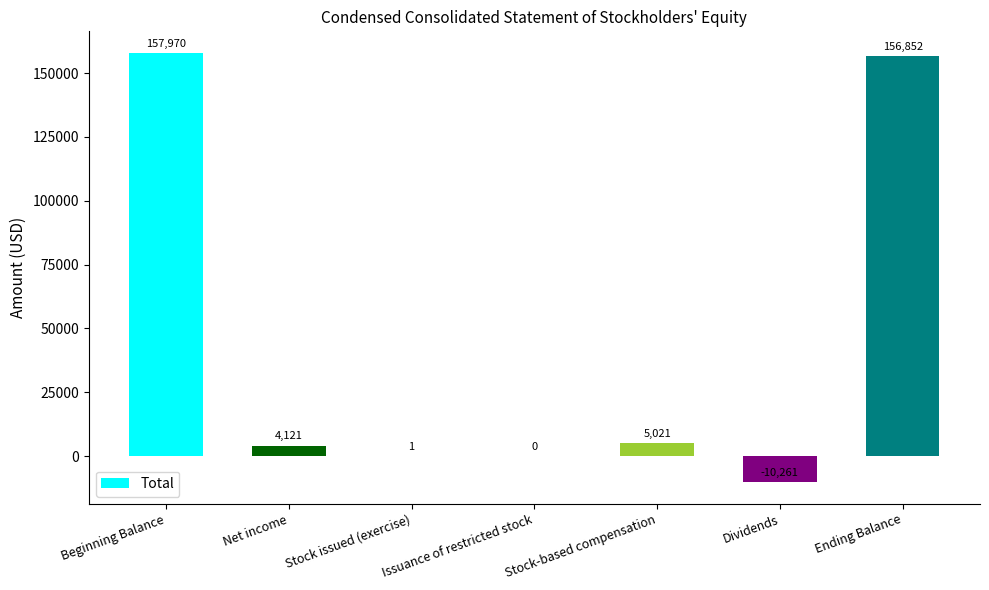

What is the difference between the values at Dividends and Issuance of restricted stock?

10261